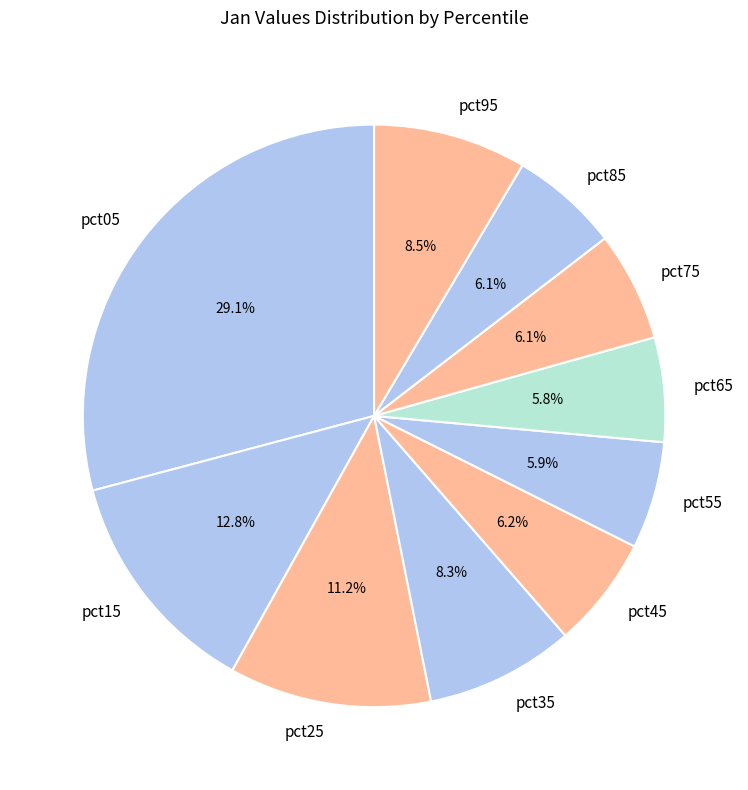

What is the largest slice in the pie chart?

pct05